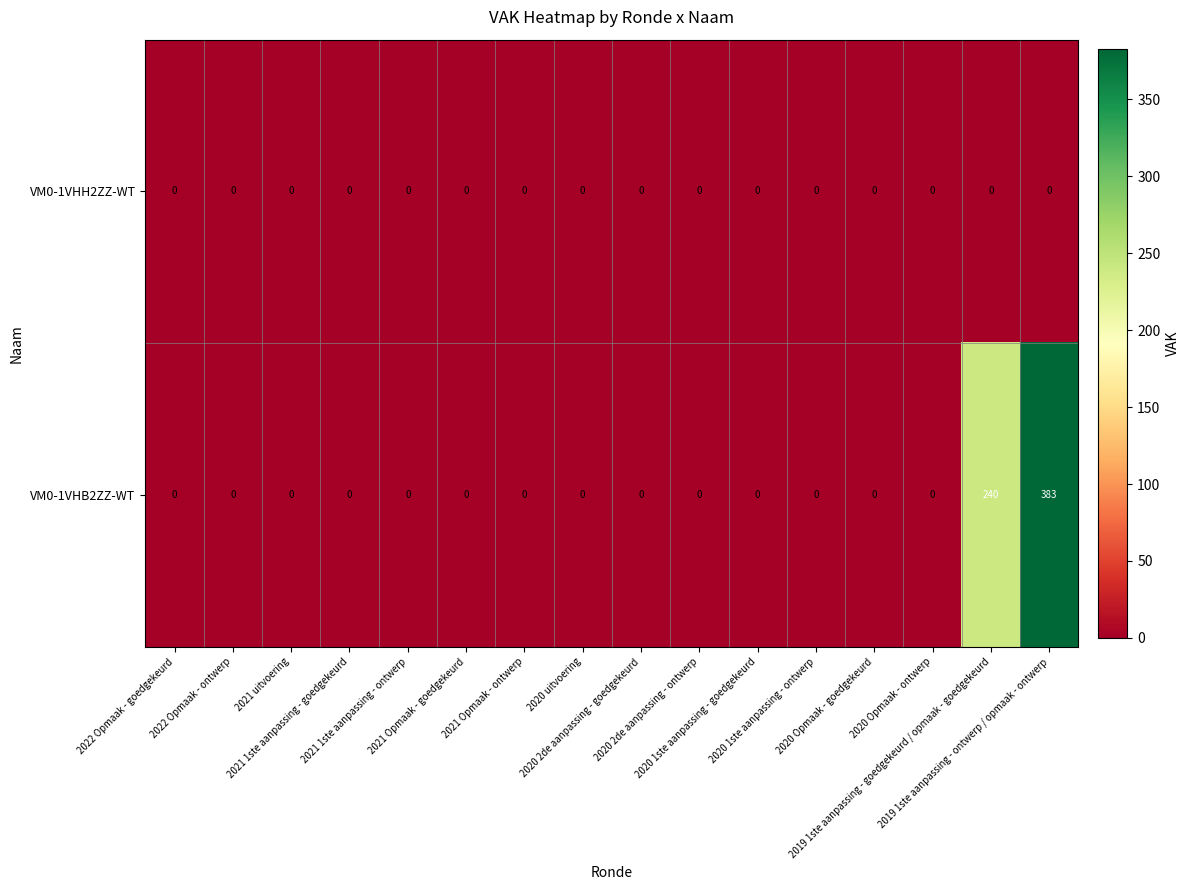

What is the maximum value for VM0-1VHB2ZZ-WT?

383